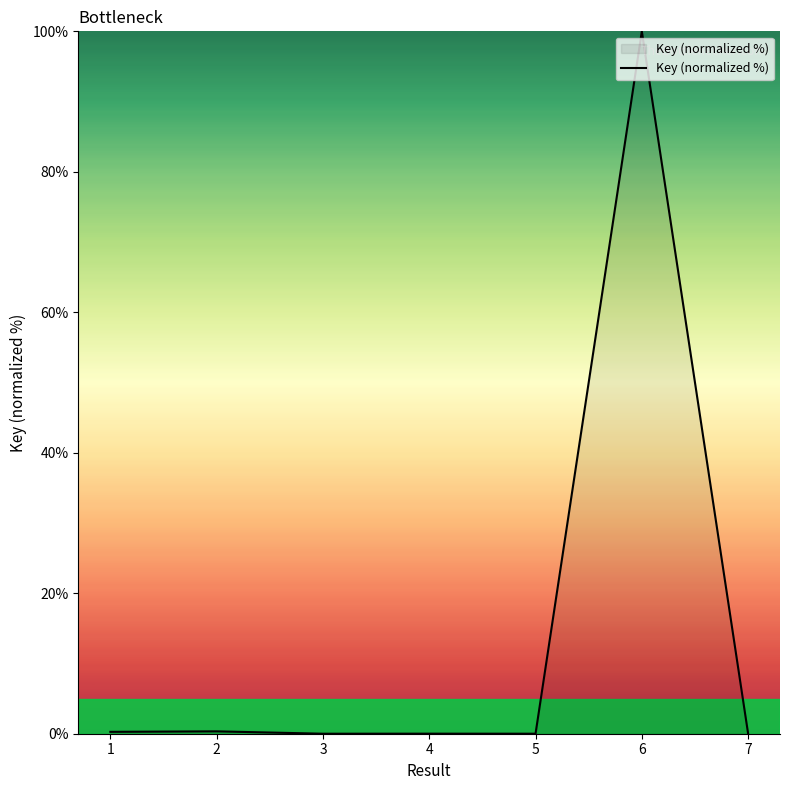

What is the change in value from 1 to 5?

-0.3